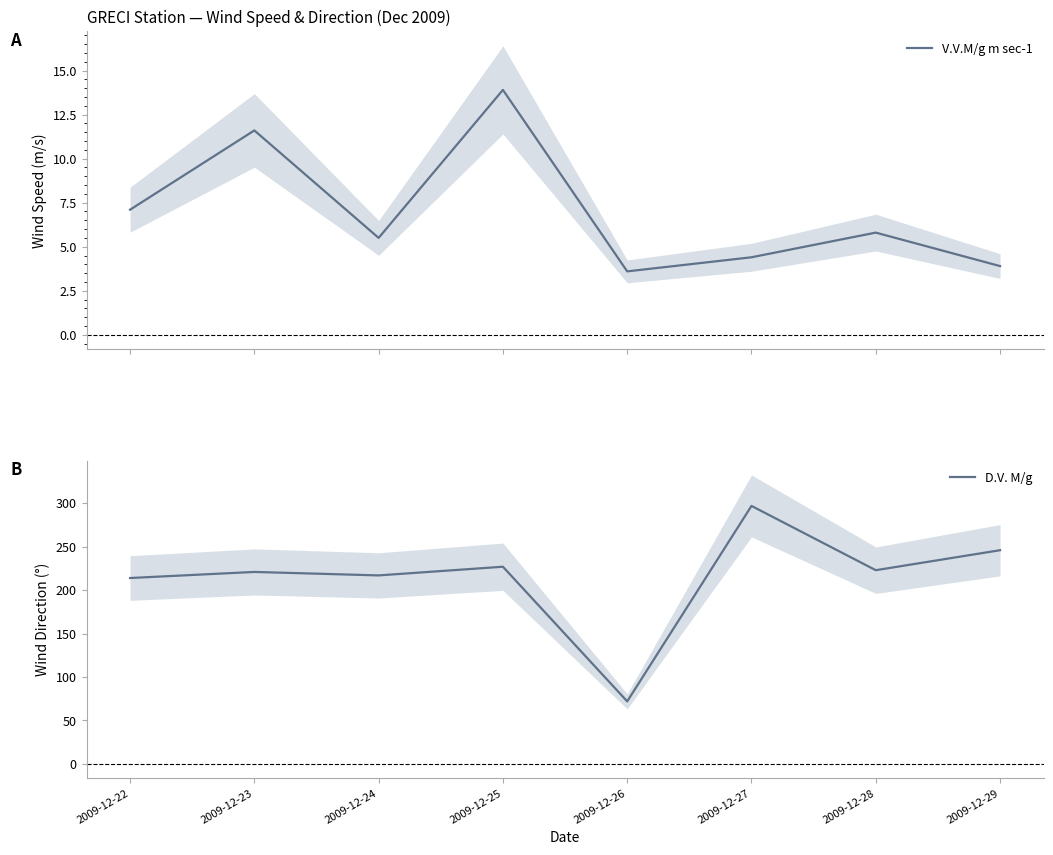

At 2009-12-26, list the series in order from largest to smallest.

D.V. M/g, V.V.M/g m sec-1